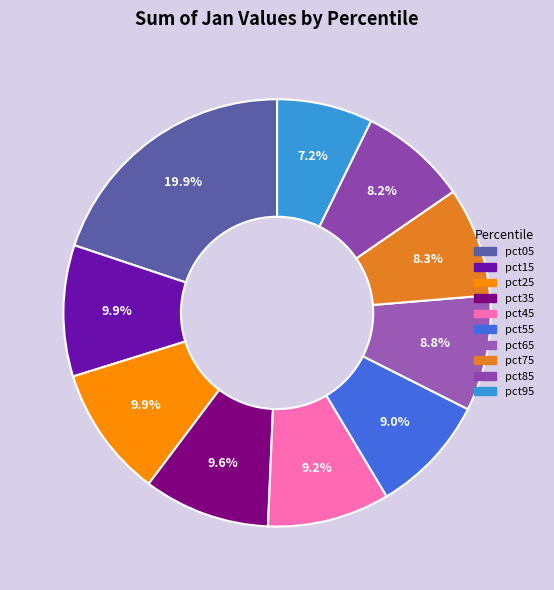

Is pct15 the majority of the pie?

No